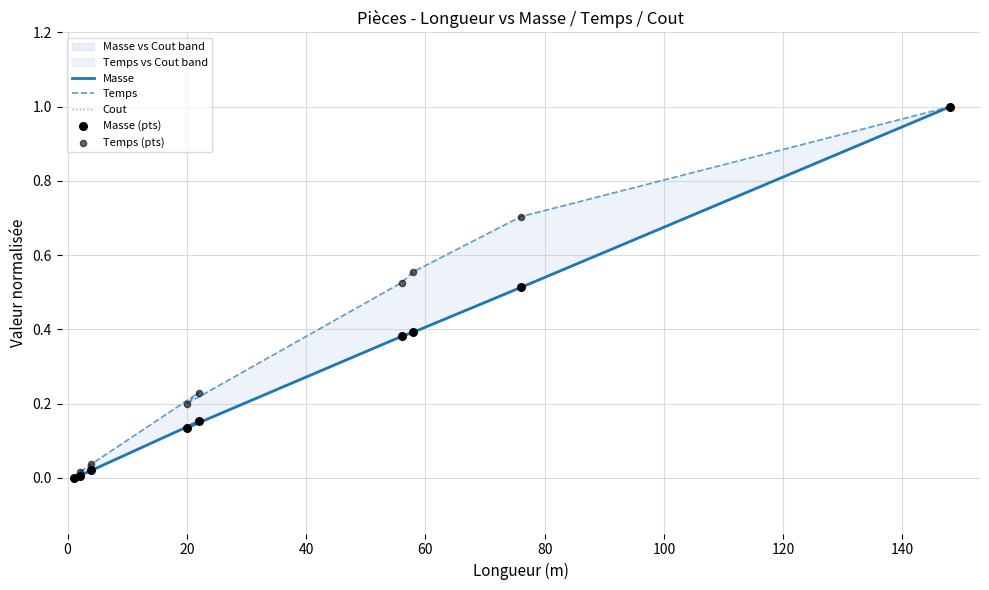

What are all the series names shown in the legend?

Masse, Temps, Cout, Masse (pts), Temps (pts)